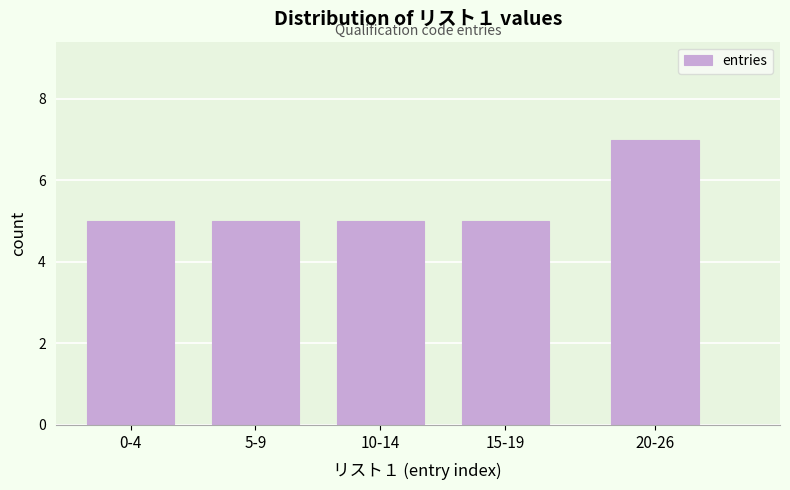

Reading right to left, list all the values displayed in this chart.

20-26=7	15-19=5	10-14=5	5-9=5	0-4=5